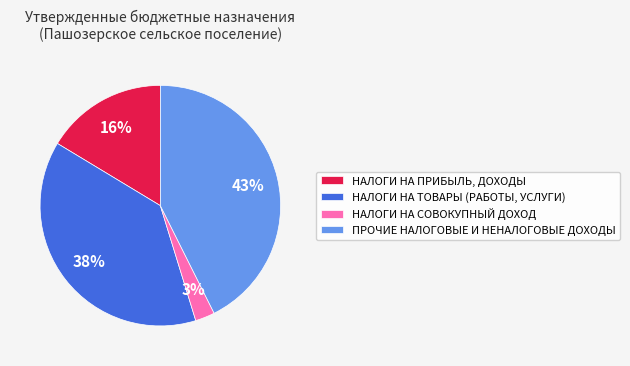

To the nearest percent, what is the average slice percentage?

25%